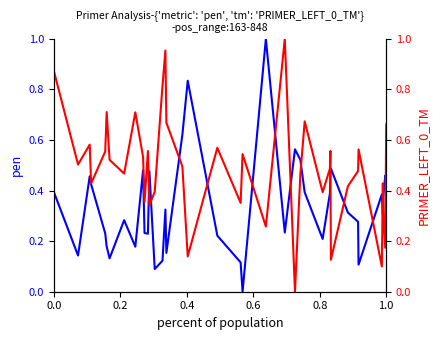

How many interior local peaks does the pen series have?

11